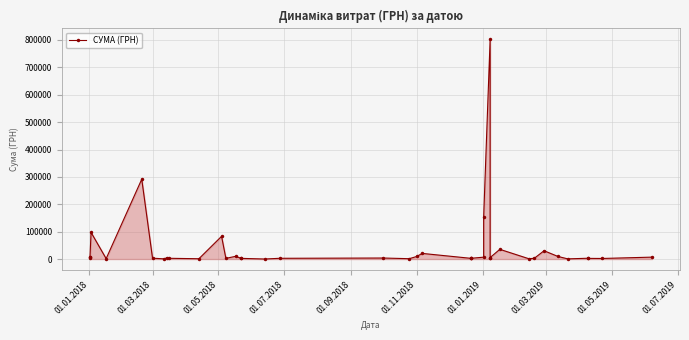

How many lines are shown in the chart?

1